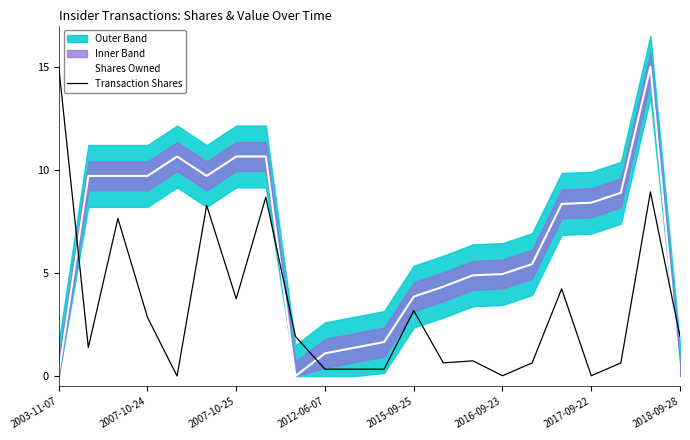

What is the maximum value shown in the chart?

15.0